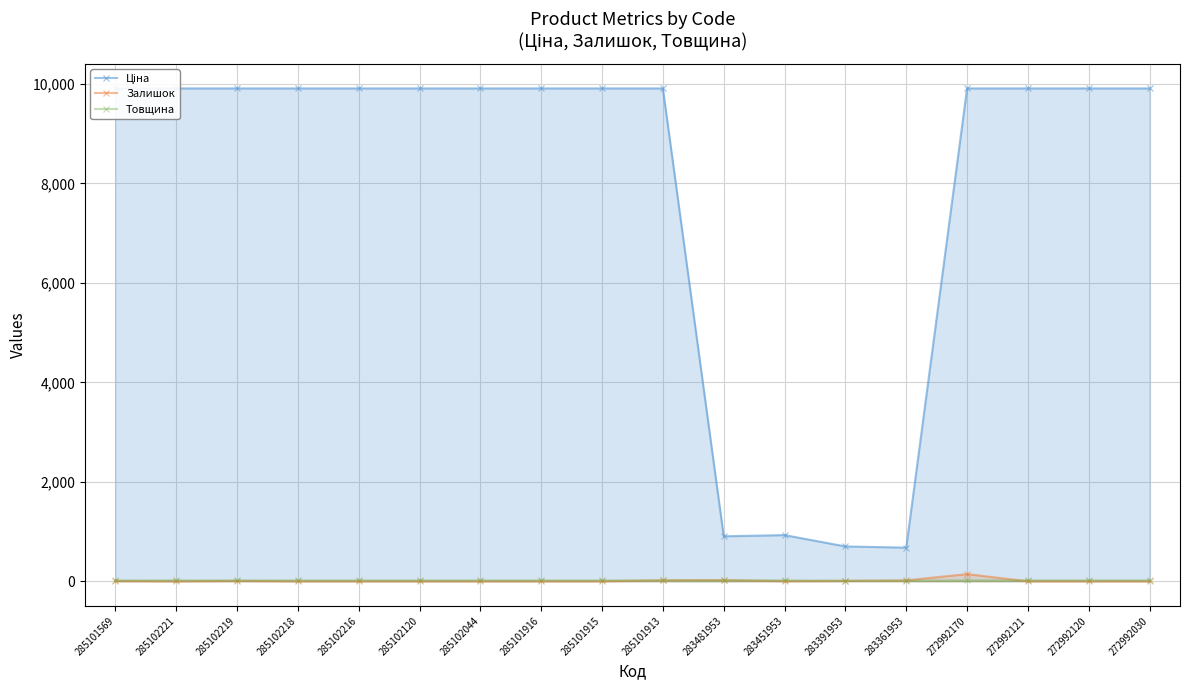

Which series has the largest total across all categories?

Ціна